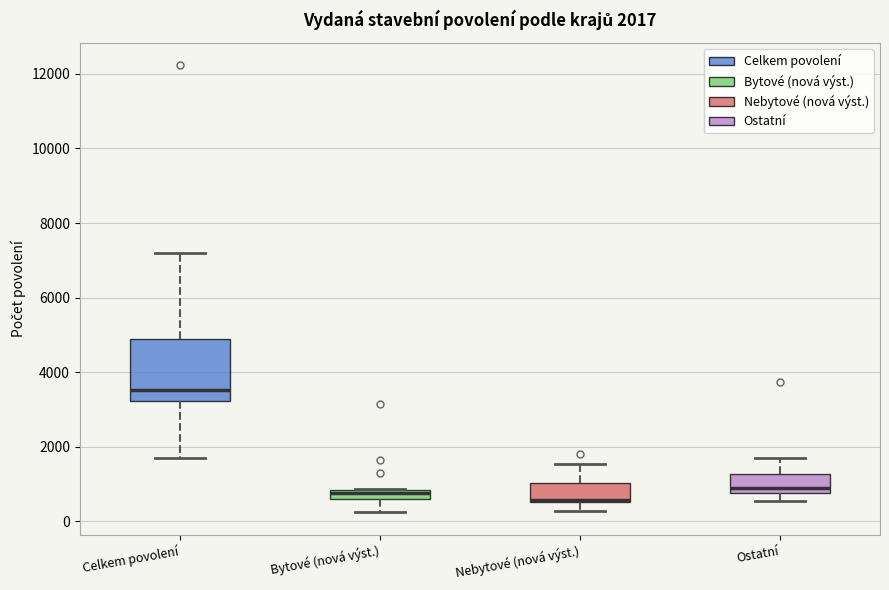

Comparing the boxes themselves (not the whiskers), which one is the tallest?

Celkem povolení